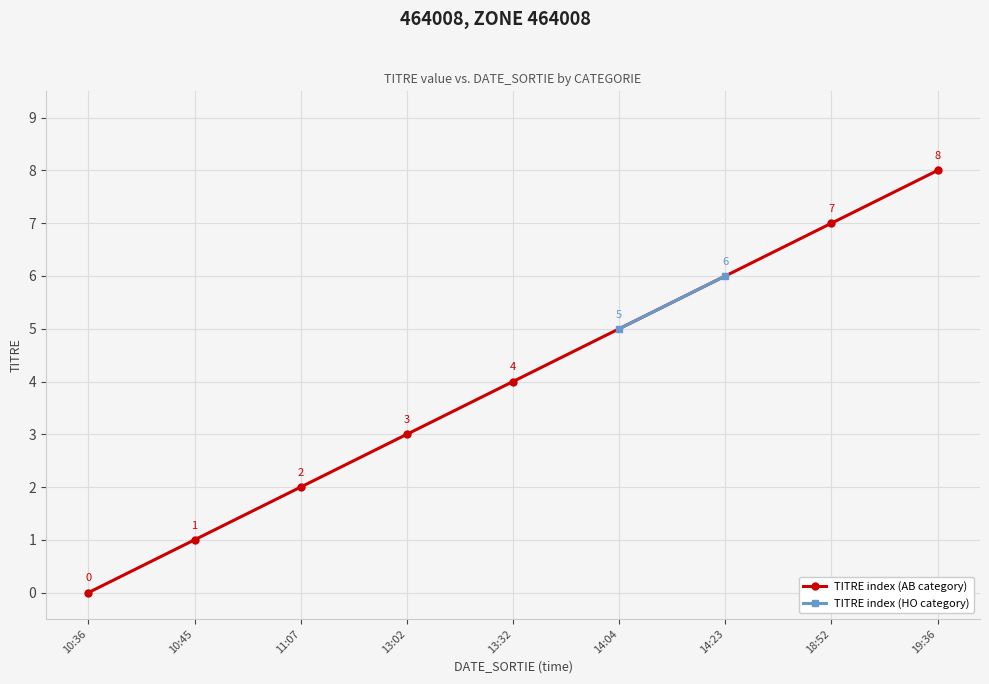

Reading left to right, list all the values displayed in this chart.

07/03/2021 10:36=0	07/03/2021 10:45=1	07/03/2021 11:07=2	07/03/2021 13:02=3	07/03/2021 13:32=4	07/03/2021 14:04=5	07/03/2021 14:23=6	07/03/2021 18:52=7	07/03/2021 19:36=8